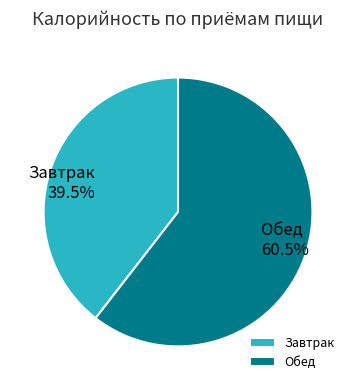

Which has a higher value, Обед or Завтрак?

Обед